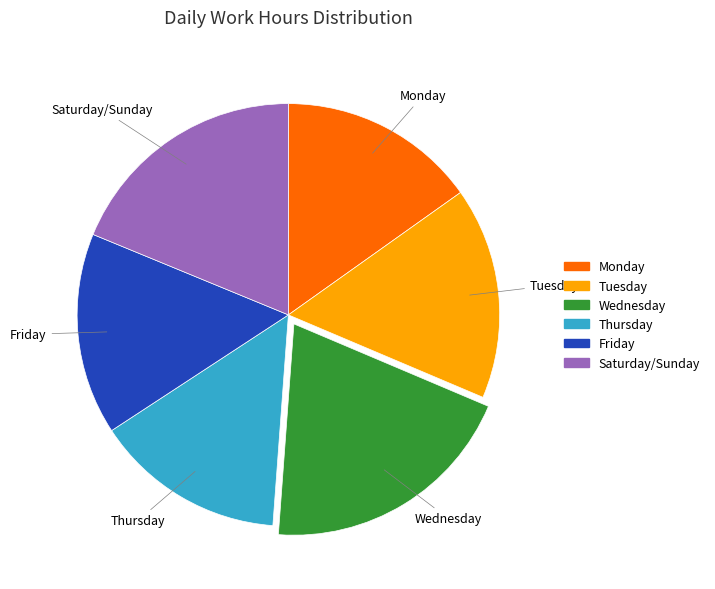

Is there a majority slice in this chart?

No